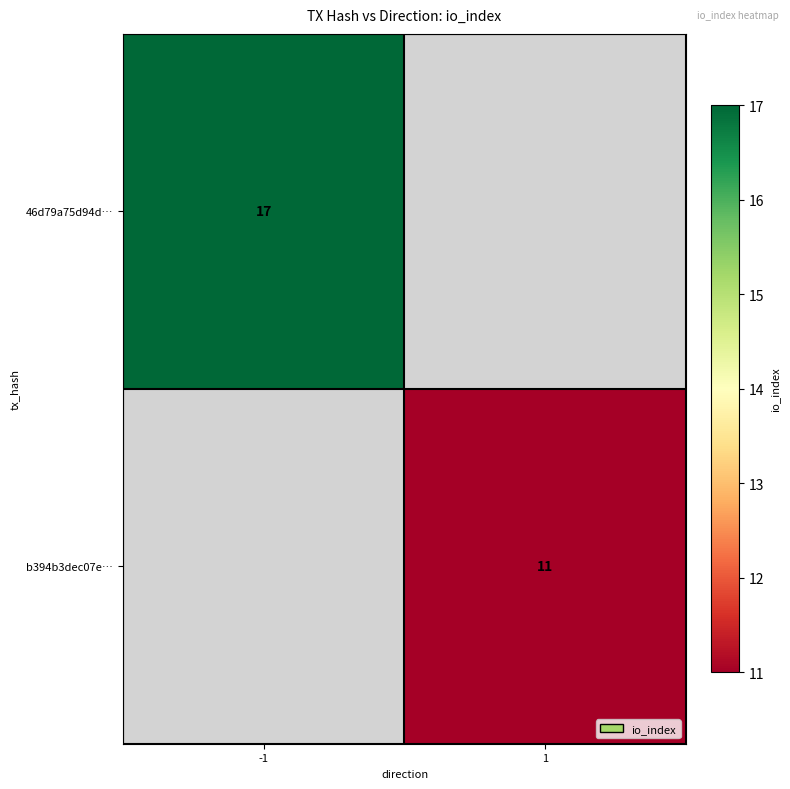

At how many categories does at least one series exceed 15?

1